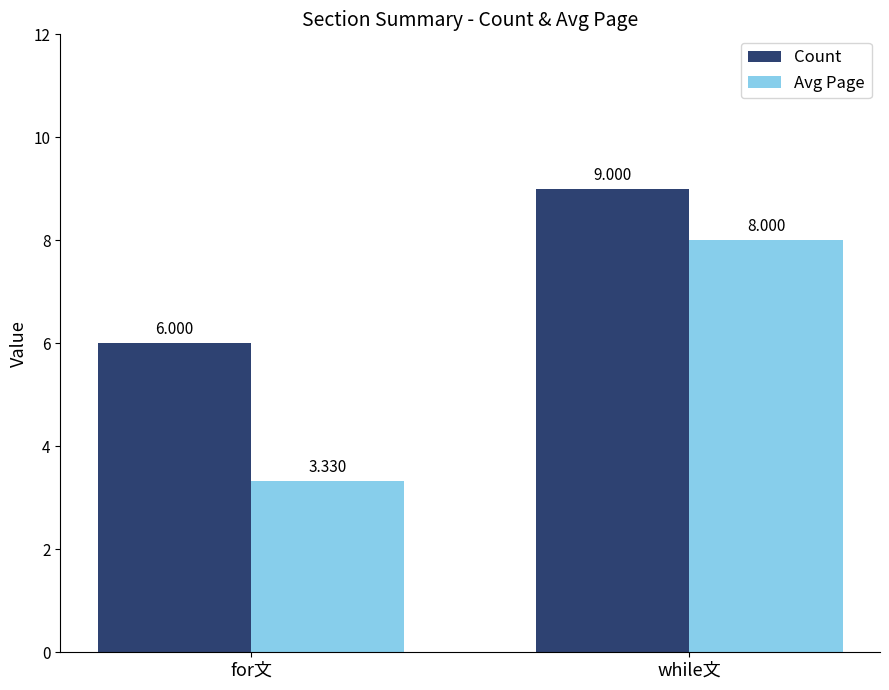

At which label does Count reach its peak?

while文